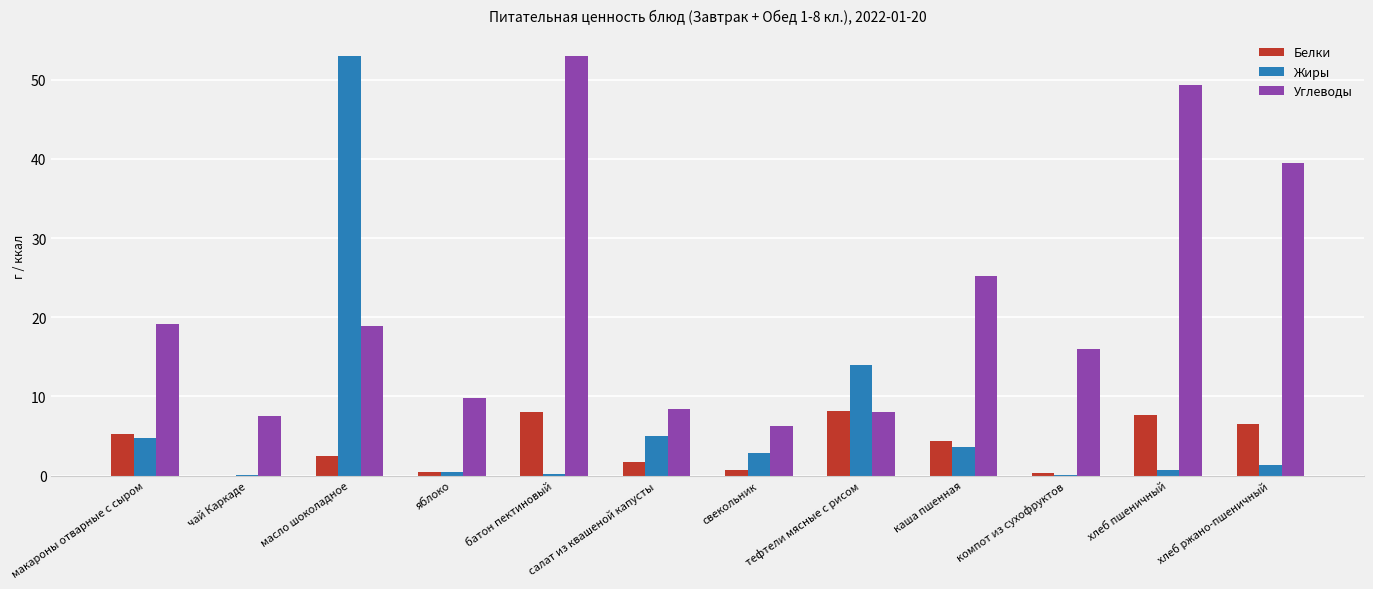

Is it true that Углеводы equals 5.7 at яблоко?

False